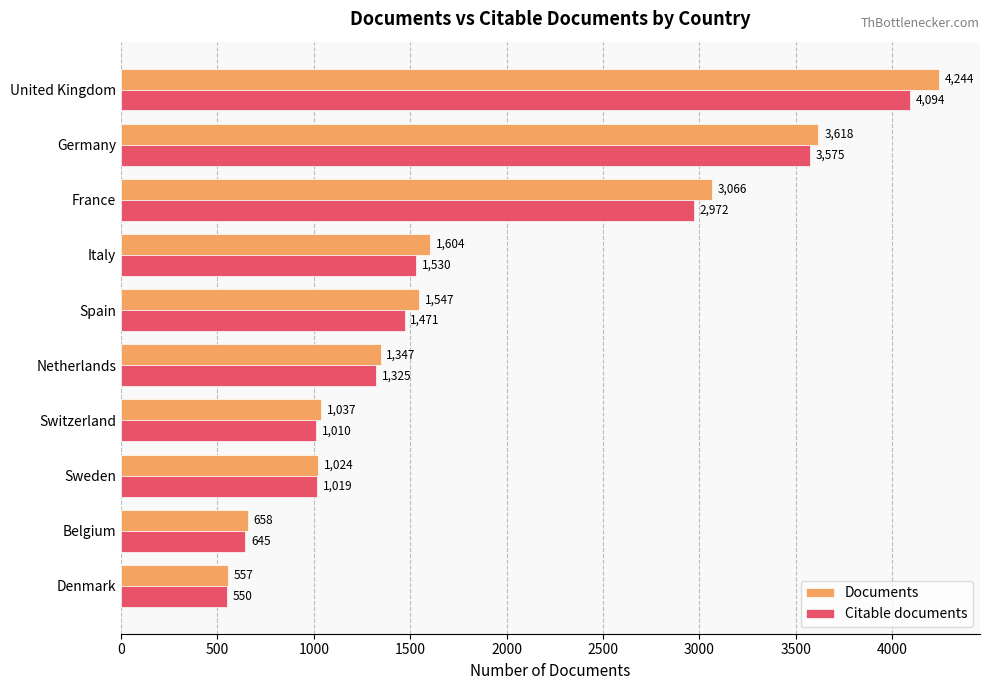

At which category is the sum across all series the highest?

United Kingdom